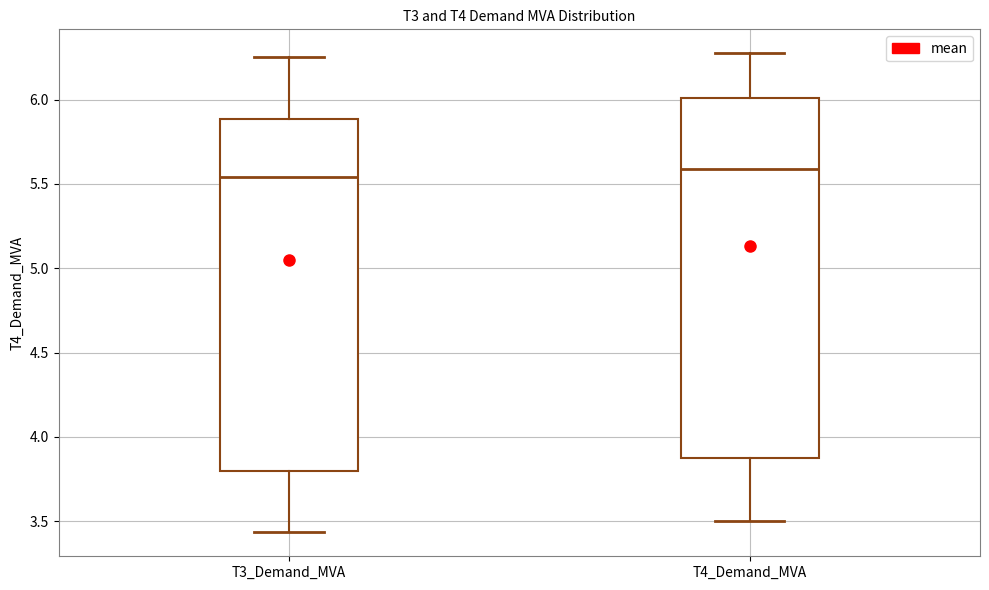

Reading left to right, read every box against the y-axis: the position of its median line, the range the box covers, and the ends of its whiskers. The values are not printed on the chart, so give them approximately, as read against the axis.

T3_Demand_MVA: median 5.55, box 3.80 to 5.90, whiskers 3.45 to 6.25
T4_Demand_MVA: median 5.60, box 3.85 to 6.00, whiskers 3.50 to 6.25